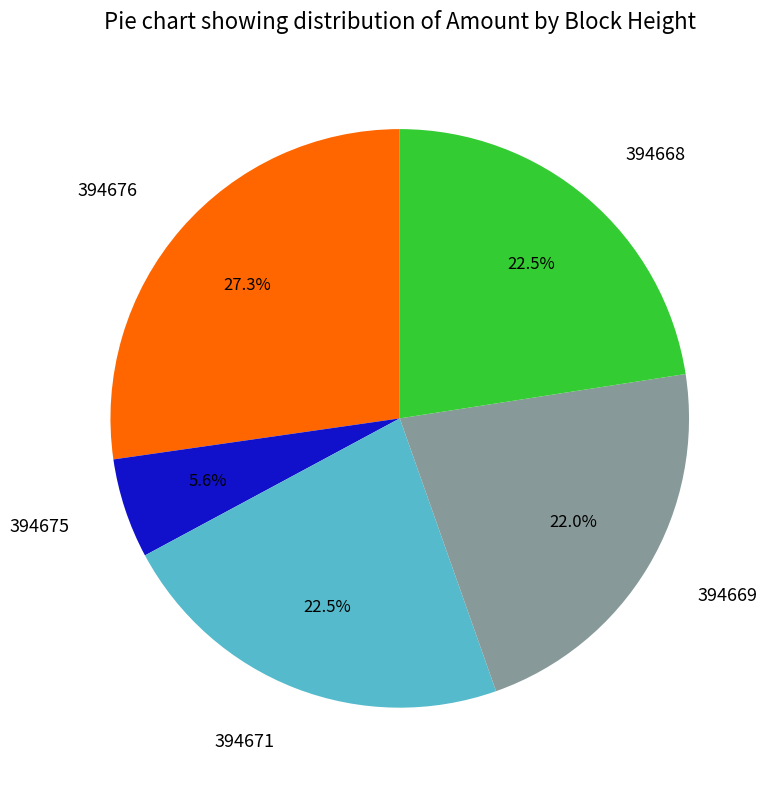

True or false: 394669 accounts for 22% of the total.

True